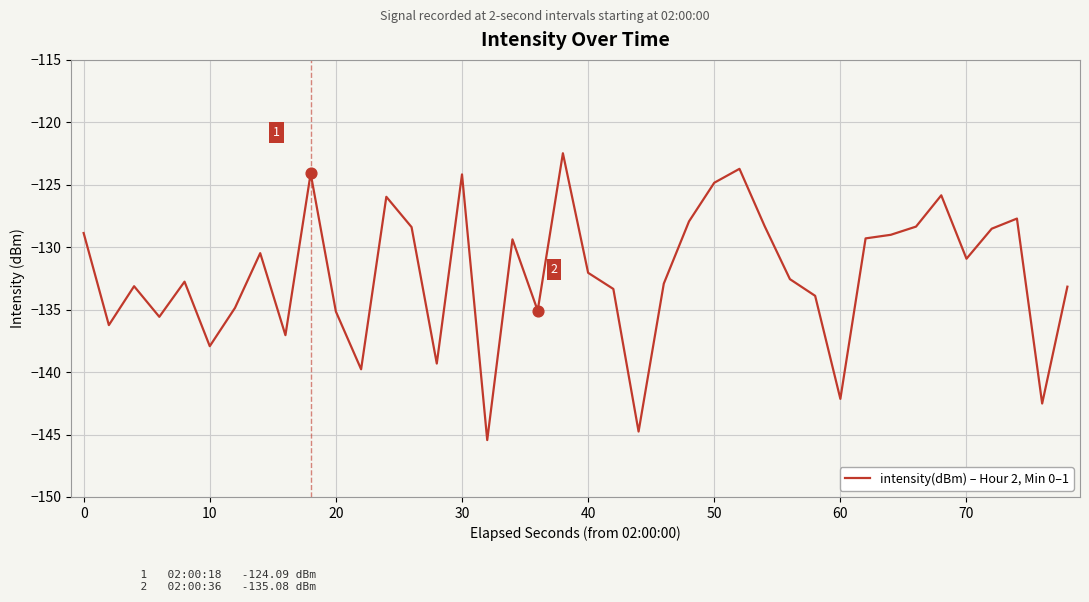

What is the smallest value displayed?

-145.4